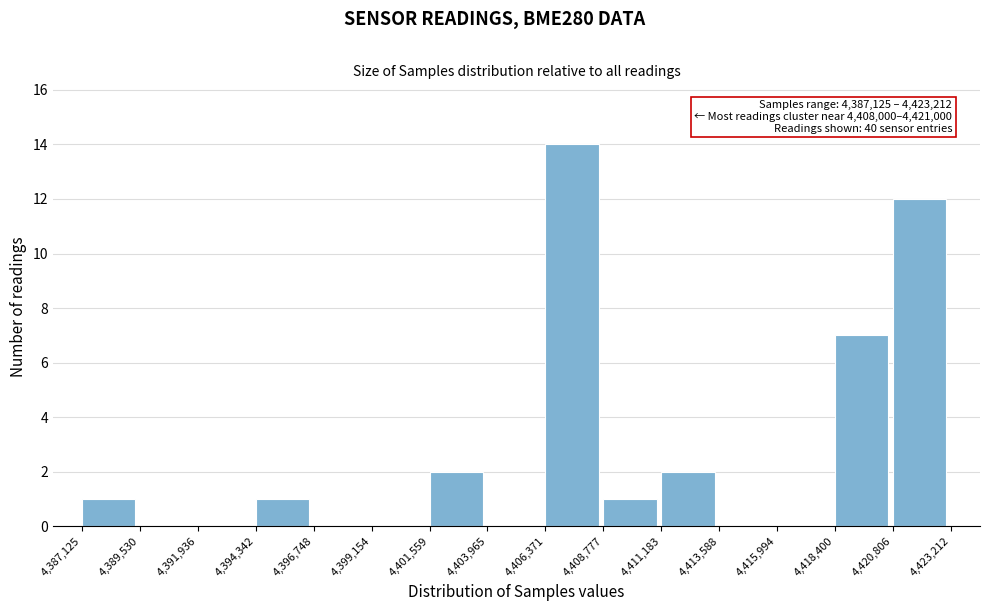

Over which range of the x-axis is the bar tallest?

4,406,371 to 4,408,777